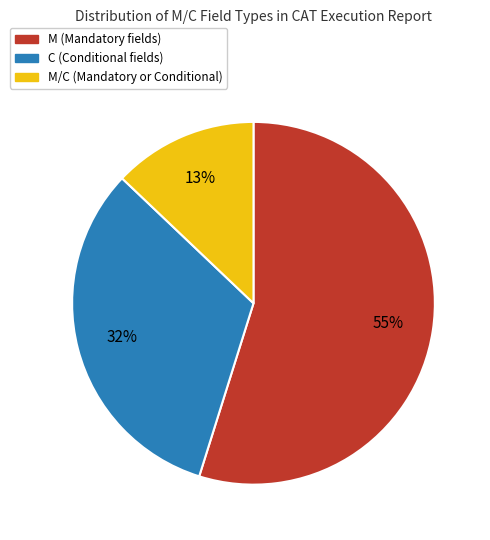

Does any single category account for the majority?

Yes